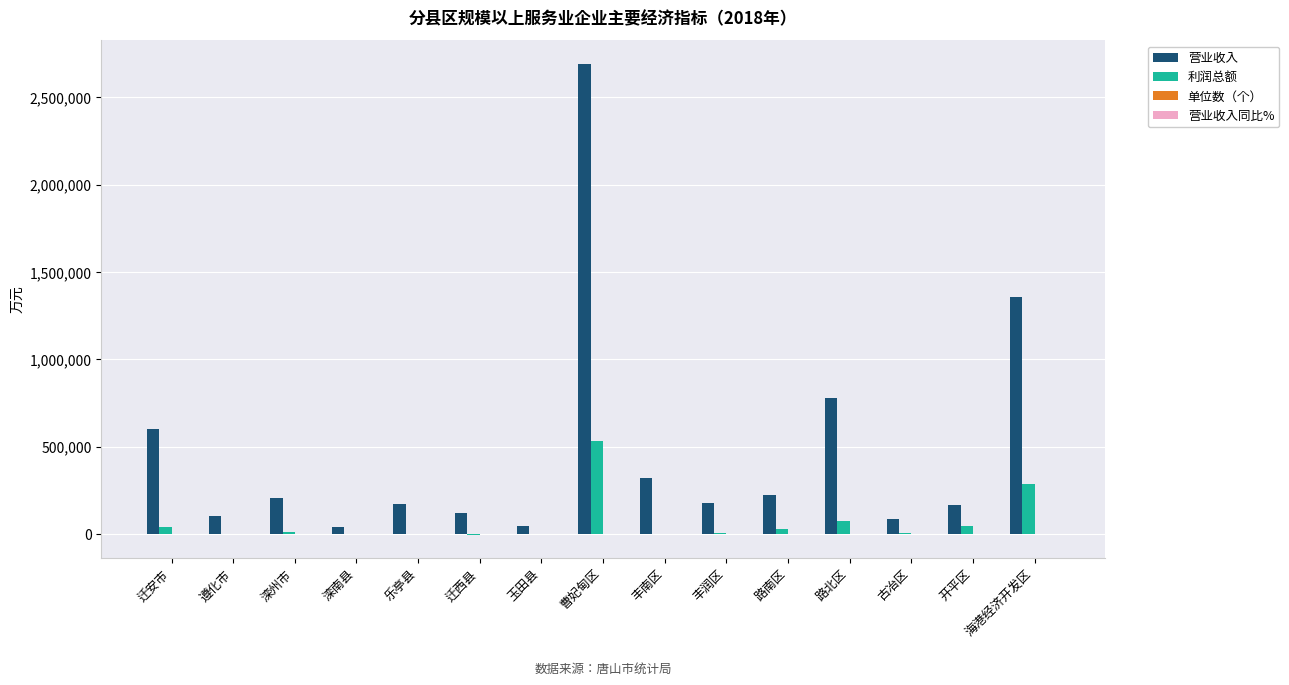

What is the greatest value displayed?

2690272.0